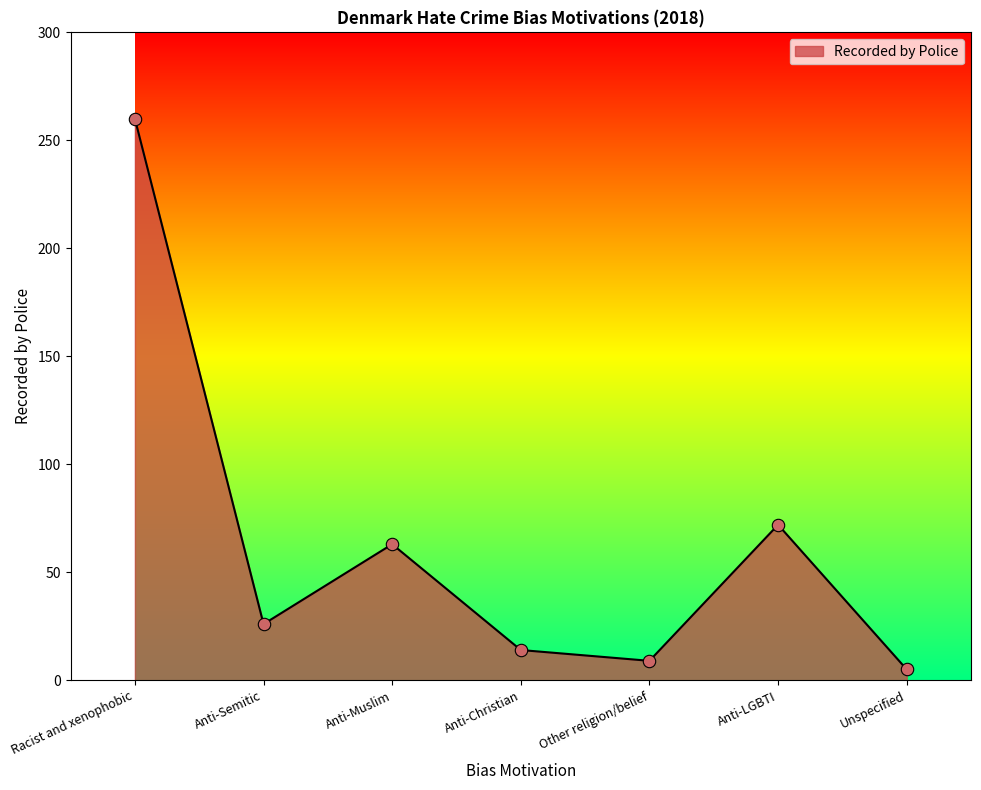

What is the ratio of the value at Anti-Christian to the value at Unspecified?

2.8